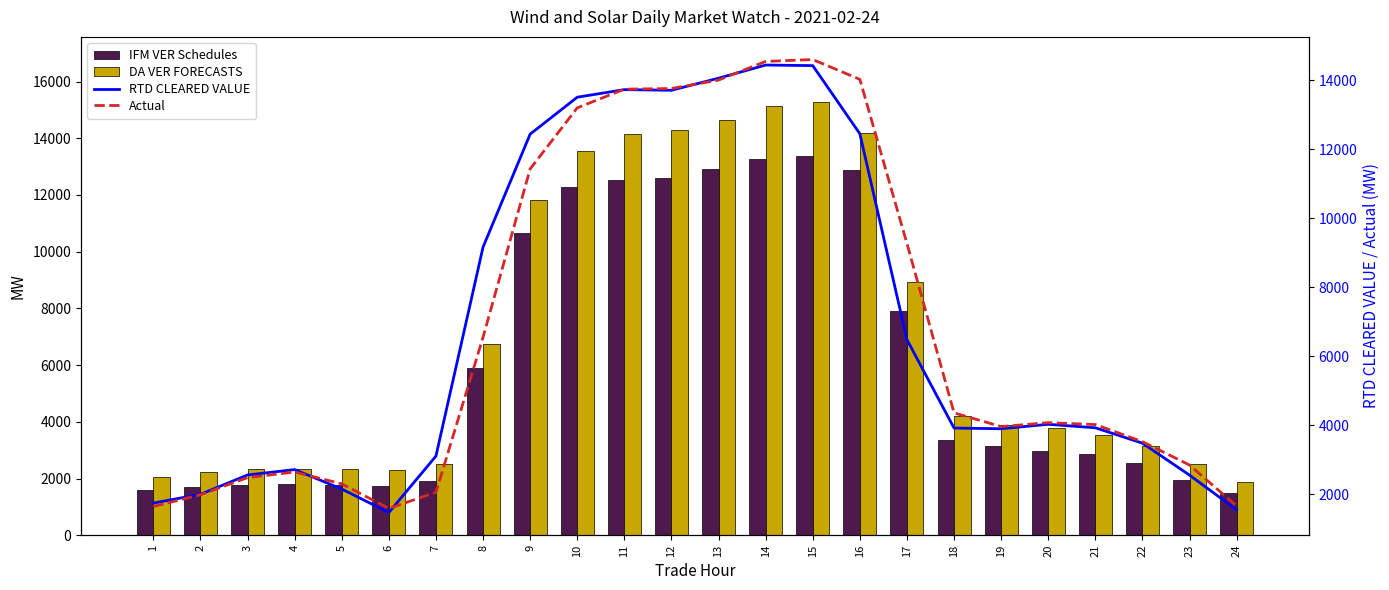

How many groups of bars are there?

24